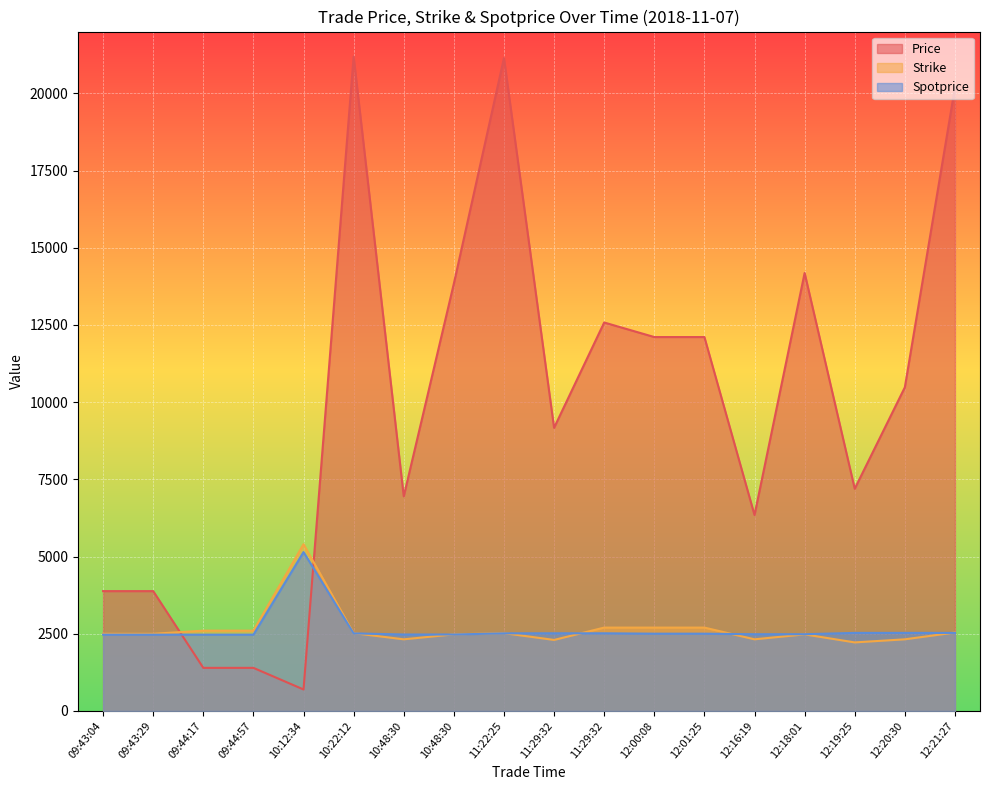

What is the approximate value of Strike at 12:20:30, to the nearest 50?

2300